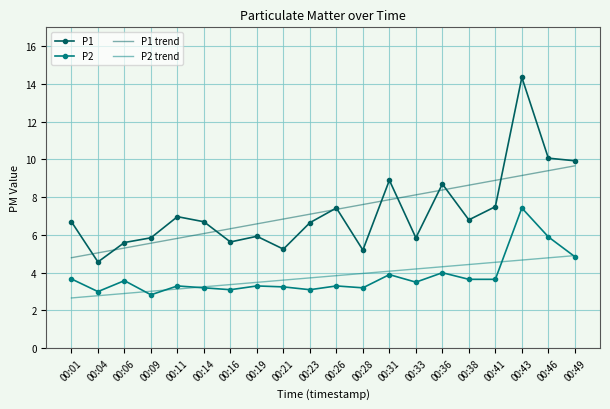

List the series in order of their peak value, highest first.

P1, P1 trend, P2, P2 trend